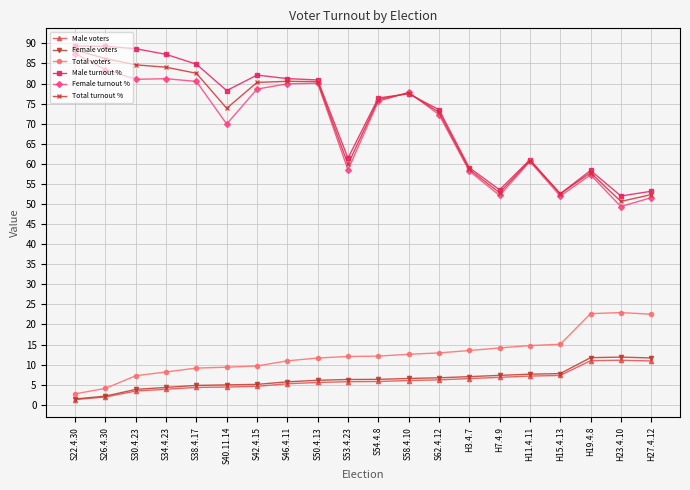

What are all the series names shown in the legend?

Male voters, Female voters, Total voters, Male turnout %, Female turnout %, Total turnout %